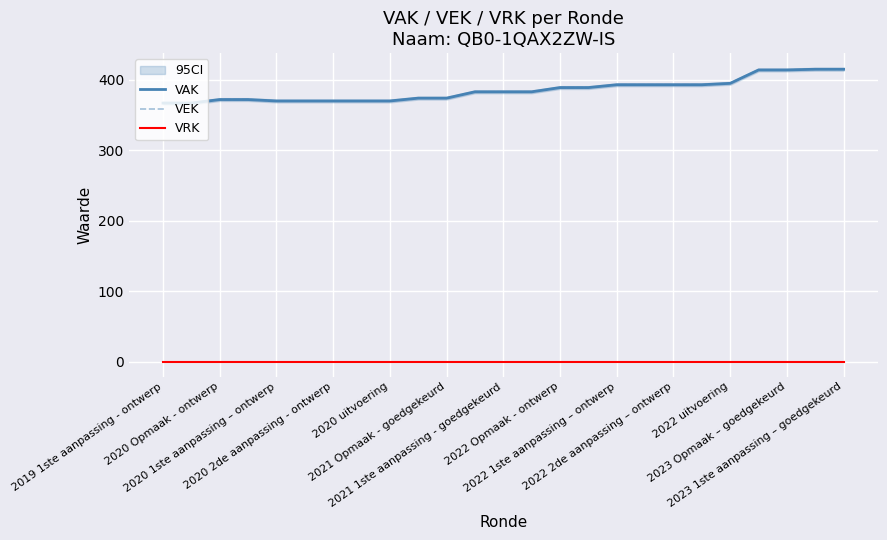

What is the sum of all VAK values?

9628